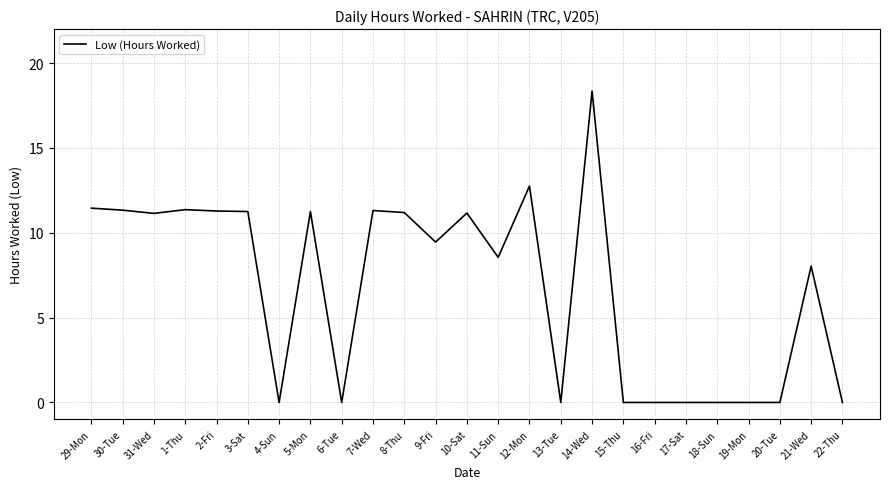

True or false: the data shows 14.5 at 10-Sat.

False